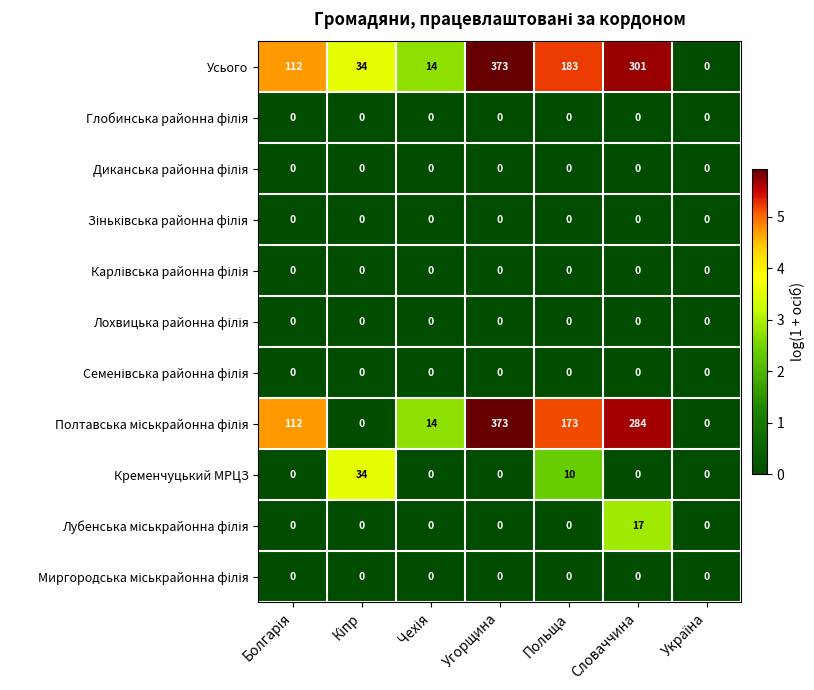

At how many categories does at least one series exceed 4?

6